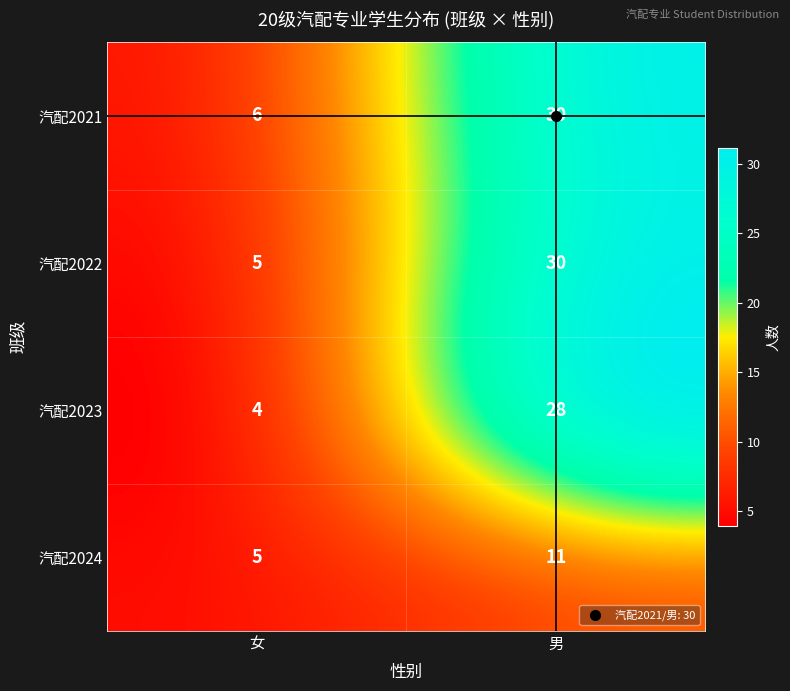

The 汽配2021 series shows 6 at 女. True or false?

True